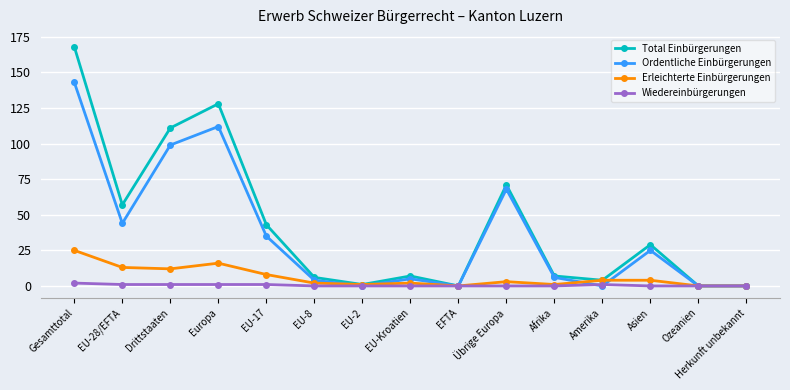

True or false: Total Einbürgerungen has more than 1 points higher than both neighbors.

True